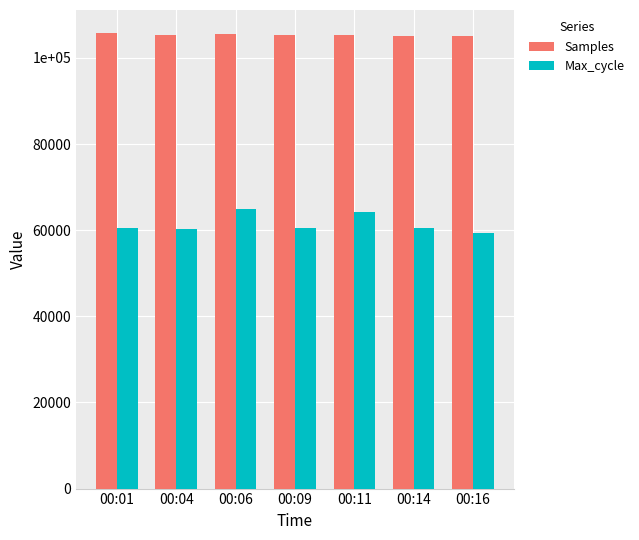

What are all the series names shown in the legend?

Samples, Max_cycle